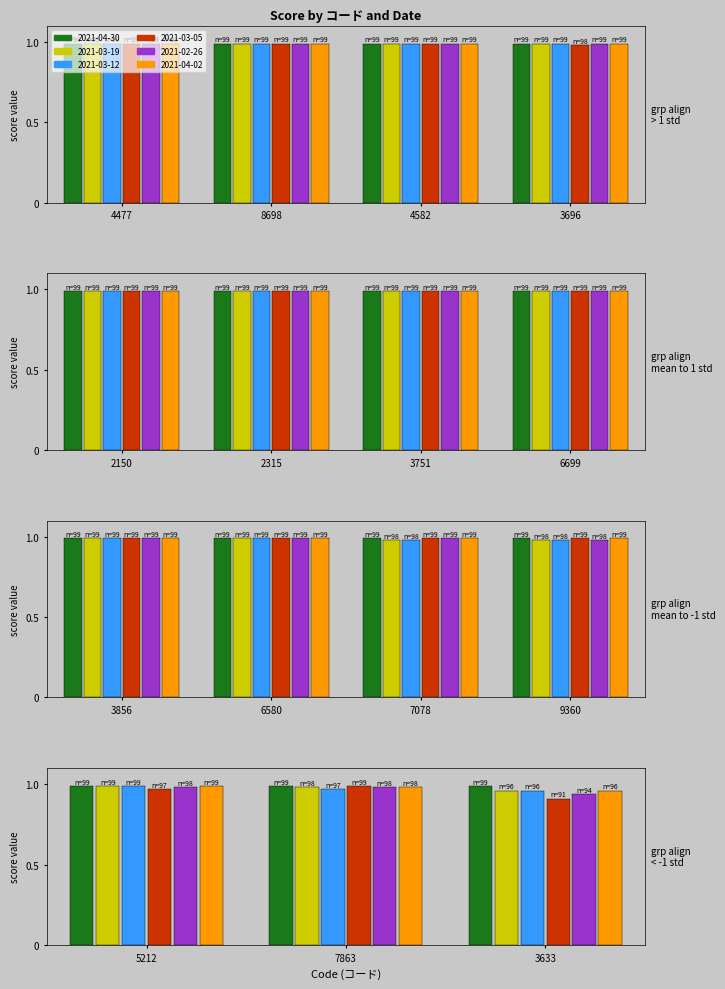

Rank the series at 7078 from lowest to highest value.

2021-03-19, 2021-03-12, 2021-04-30, 2021-03-05, 2021-02-26, 2021-04-02